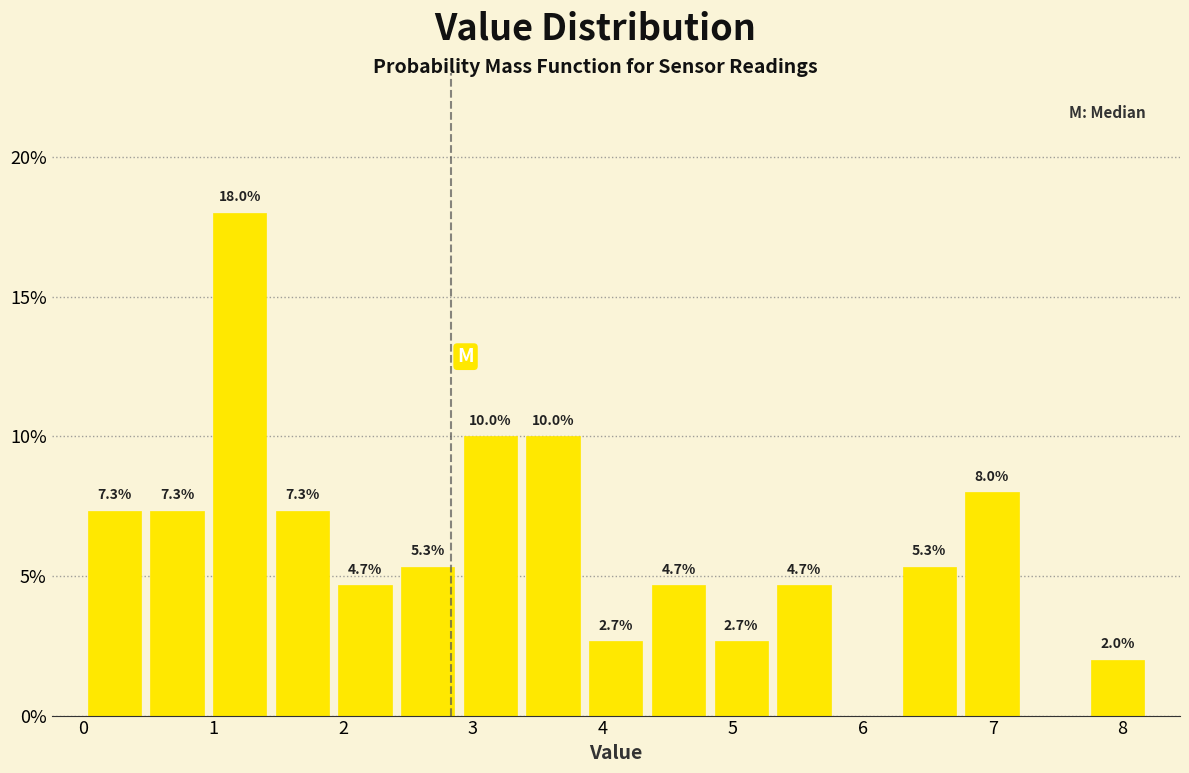

Which range on the x-axis has the tallest bar?

1.0 to 1.4